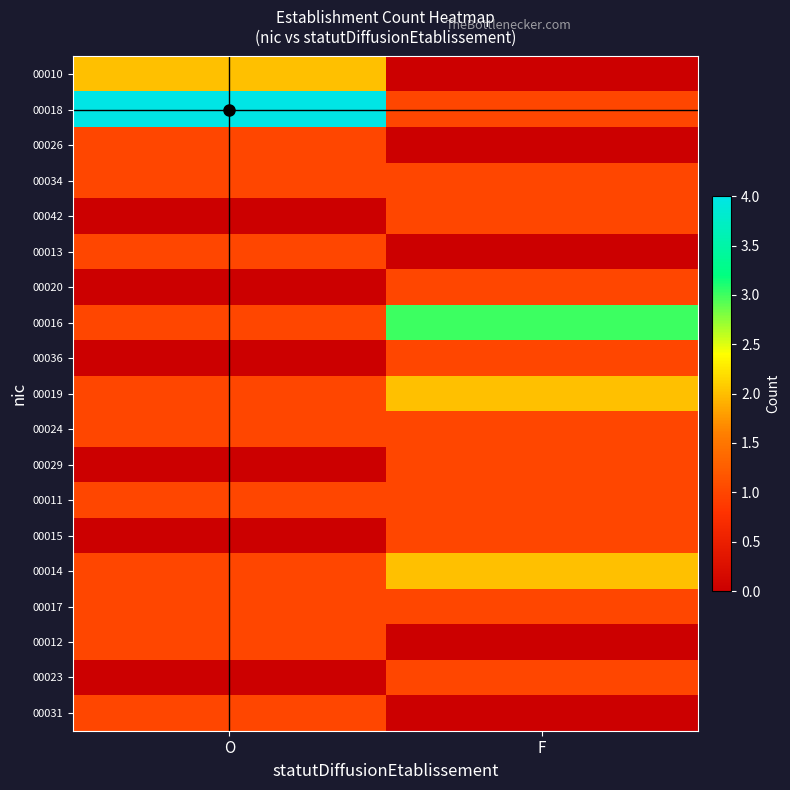

What is the spread (max minus min) of values at F?

3